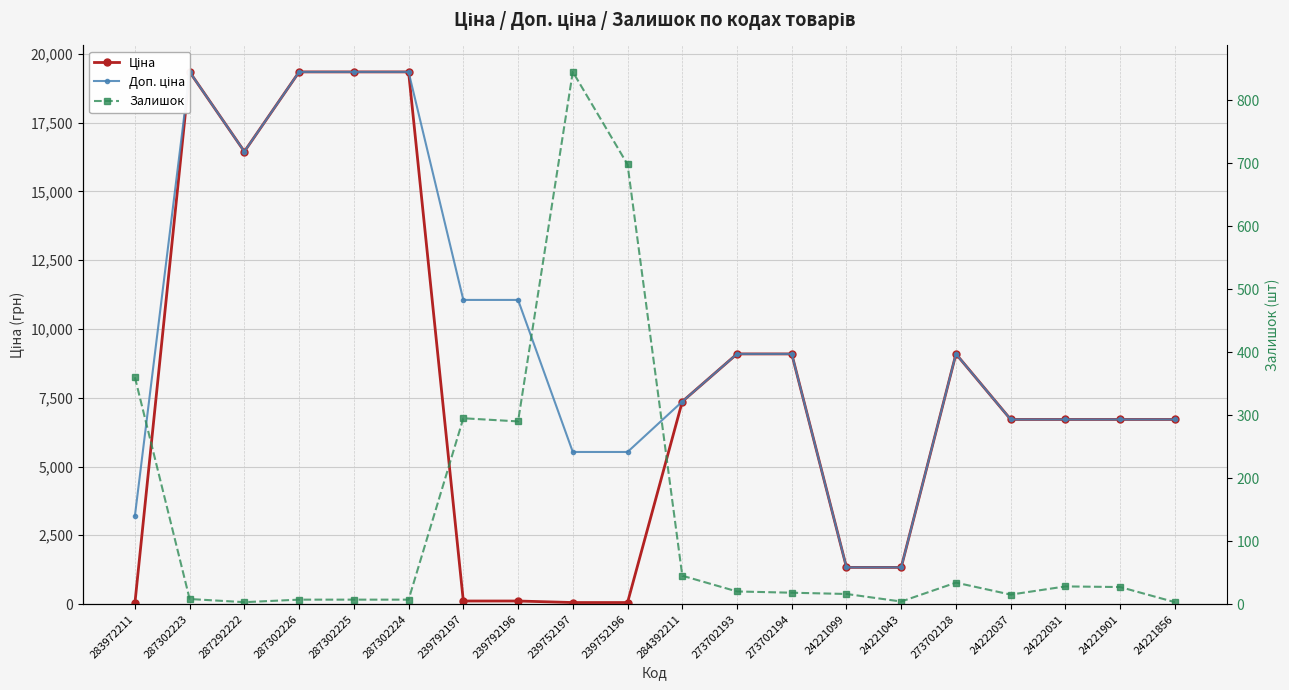

True or false: Залишок has more than 2 points higher than both neighbors.

True